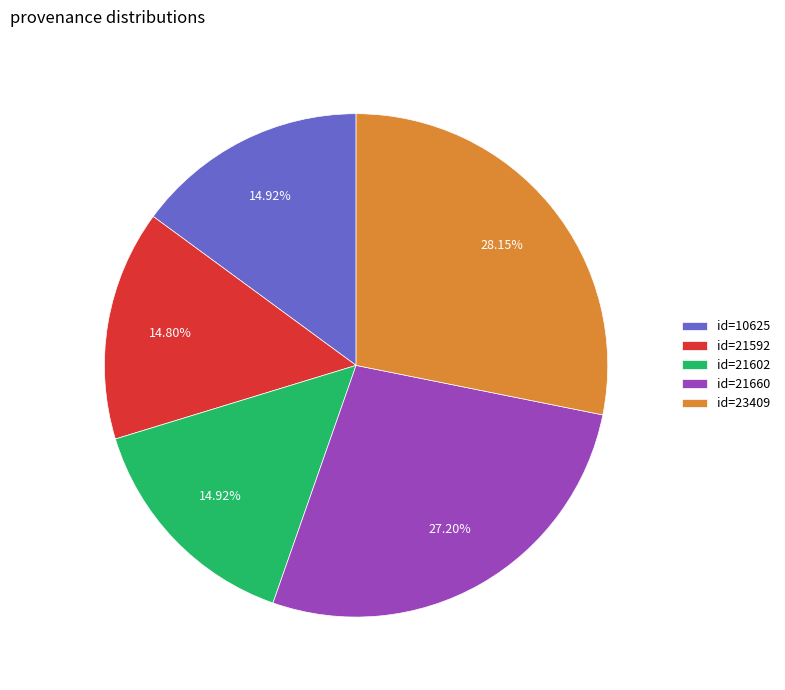

Does id=21660 represent more than half of the total?

No